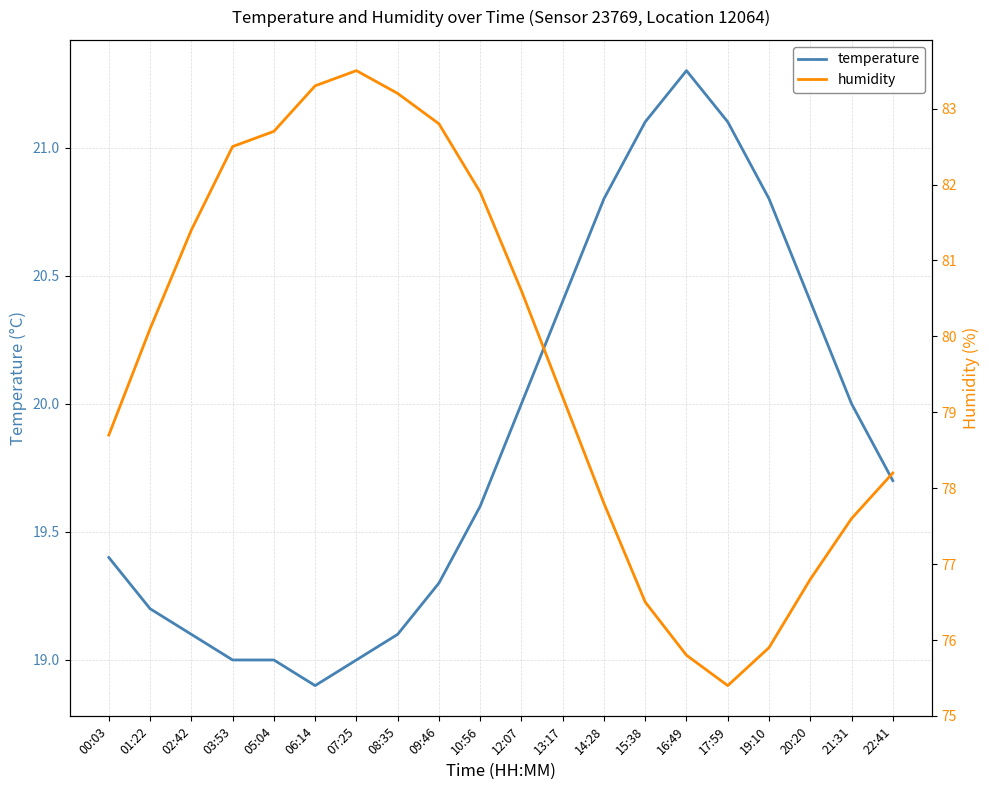

What is the label of the 14th point from the left?

15:38